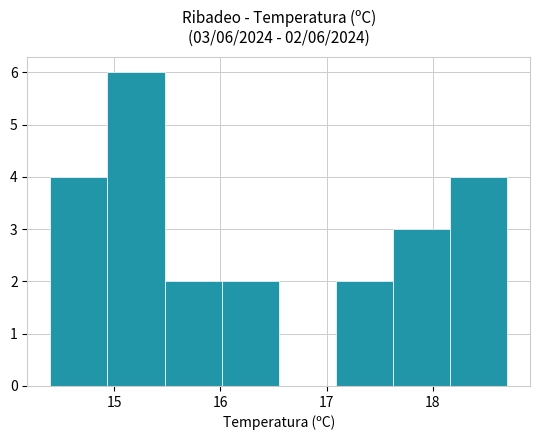

Over which range of the x-axis is the bar tallest?

14.9 to 15.5